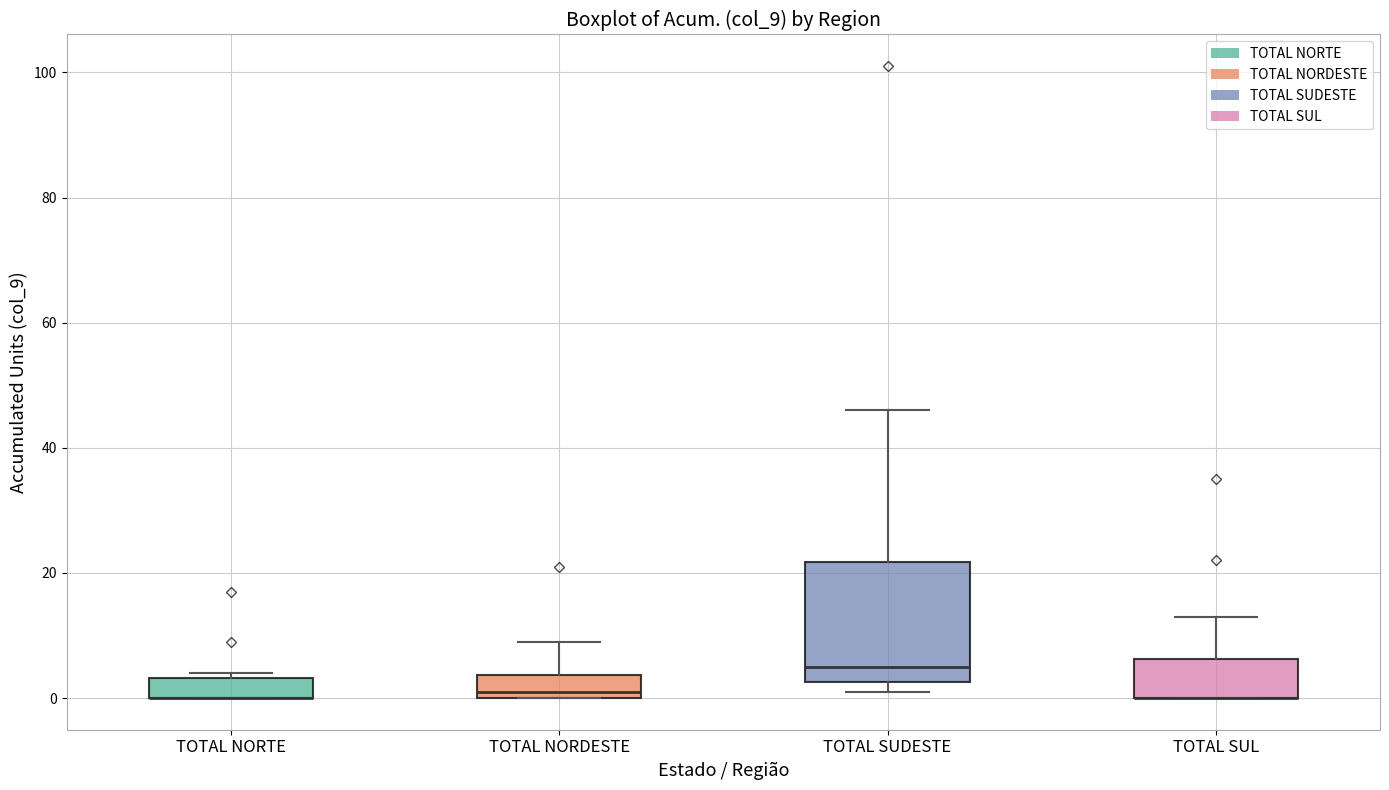

Comparing the boxes themselves (not the whiskers), which one is the tallest?

TOTAL SUDESTE